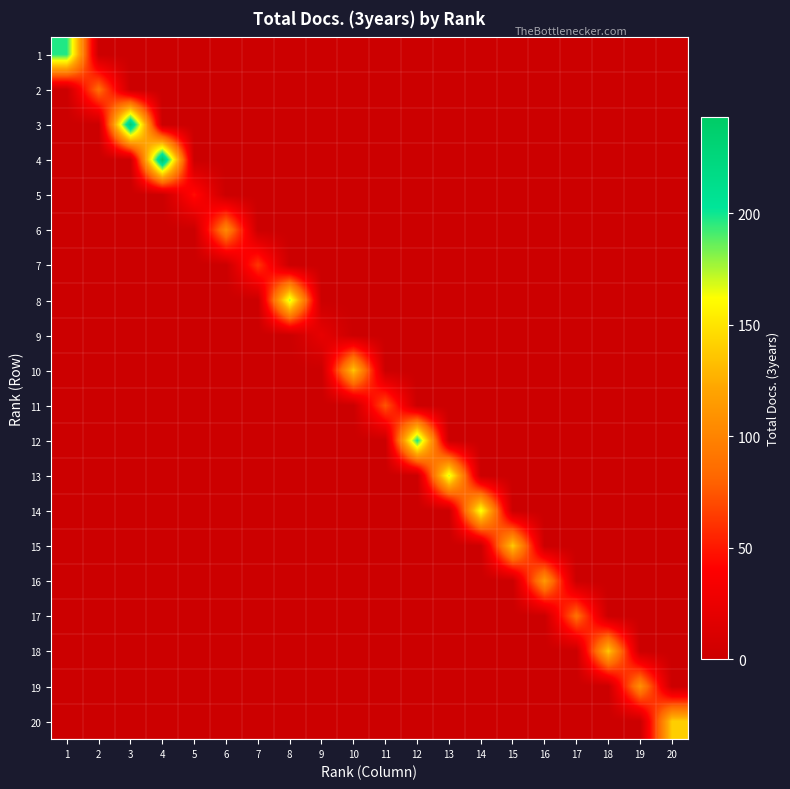

Reading left to right, list all the values displayed in this chart.

1: 1=197	2=0	3=0	4=0	5=0	6=0	7=0	8=0	9=0	10=0	11=0	12=0	13=0	14=0	15=0	16=0	17=0	18=0	19=0	20=0
2: 1=0	2=87	3=0	4=0	5=0	6=0	7=0	8=0	9=0	10=0	11=0	12=0	13=0	14=0	15=0	16=0	17=0	18=0	19=0	20=0
3: 1=0	2=0	3=236	4=0	5=0	6=0	7=0	8=0	9=0	10=0	11=0	12=0	13=0	14=0	15=0	16=0	17=0	18=0	19=0	20=0
4: 1=0	2=0	3=0	4=243	5=0	6=0	7=0	8=0	9=0	10=0	11=0	12=0	13=0	14=0	15=0	16=0	17=0	18=0	19=0	20=0
5: 1=0	2=0	3=0	4=0	5=46	6=0	7=0	8=0	9=0	10=0	11=0	12=0	13=0	14=0	15=0	16=0	17=0	18=0	19=0	20=0
6: 1=0	2=0	3=0	4=0	5=0	6=104	7=0	8=0	9=0	10=0	11=0	12=0	13=0	14=0	15=0	16=0	17=0	18=0	19=0	20=0
7: 1=0	2=0	3=0	4=0	5=0	6=0	7=62	8=0	9=0	10=0	11=0	12=0	13=0	14=0	15=0	16=0	17=0	18=0	19=0	20=0
8: 1=0	2=0	3=0	4=0	5=0	6=0	7=0	8=173	9=0	10=0	11=0	12=0	13=0	14=0	15=0	16=0	17=0	18=0	19=0	20=0
9: 1=0	2=0	3=0	4=0	5=0	6=0	7=0	8=0	9=22	10=0	11=0	12=0	13=0	14=0	15=0	16=0	17=0	18=0	19=0	20=0
10: 1=0	2=0	3=0	4=0	5=0	6=0	7=0	8=0	9=0	10=137	11=0	12=0	13=0	14=0	15=0	16=0	17=0	18=0	19=0	20=0
11: 1=0	2=0	3=0	4=0	5=0	6=0	7=0	8=0	9=0	10=0	11=74	12=0	13=0	14=0	15=0	16=0	17=0	18=0	19=0	20=0
12: 1=0	2=0	3=0	4=0	5=0	6=0	7=0	8=0	9=0	10=0	11=0	12=200	13=0	14=0	15=0	16=0	17=0	18=0	19=0	20=0
13: 1=0	2=0	3=0	4=0	5=0	6=0	7=0	8=0	9=0	10=0	11=0	12=0	13=171	14=0	15=0	16=0	17=0	18=0	19=0	20=0
14: 1=0	2=0	3=0	4=0	5=0	6=0	7=0	8=0	9=0	10=0	11=0	12=0	13=0	14=166	15=0	16=0	17=0	18=0	19=0	20=0
15: 1=0	2=0	3=0	4=0	5=0	6=0	7=0	8=0	9=0	10=0	11=0	12=0	13=0	14=0	15=139	16=0	17=0	18=0	19=0	20=0
16: 1=0	2=0	3=0	4=0	5=0	6=0	7=0	8=0	9=0	10=0	11=0	12=0	13=0	14=0	15=0	16=114	17=0	18=0	19=0	20=0
17: 1=0	2=0	3=0	4=0	5=0	6=0	7=0	8=0	9=0	10=0	11=0	12=0	13=0	14=0	15=0	16=0	17=88	18=0	19=0	20=0
18: 1=0	2=0	3=0	4=0	5=0	6=0	7=0	8=0	9=0	10=0	11=0	12=0	13=0	14=0	15=0	16=0	17=0	18=138	19=0	20=0
19: 1=0	2=0	3=0	4=0	5=0	6=0	7=0	8=0	9=0	10=0	11=0	12=0	13=0	14=0	15=0	16=0	17=0	18=0	19=108	20=0
20: 1=0	2=0	3=0	4=0	5=0	6=0	7=0	8=0	9=0	10=0	11=0	12=0	13=0	14=0	15=0	16=0	17=0	18=0	19=0	20=140